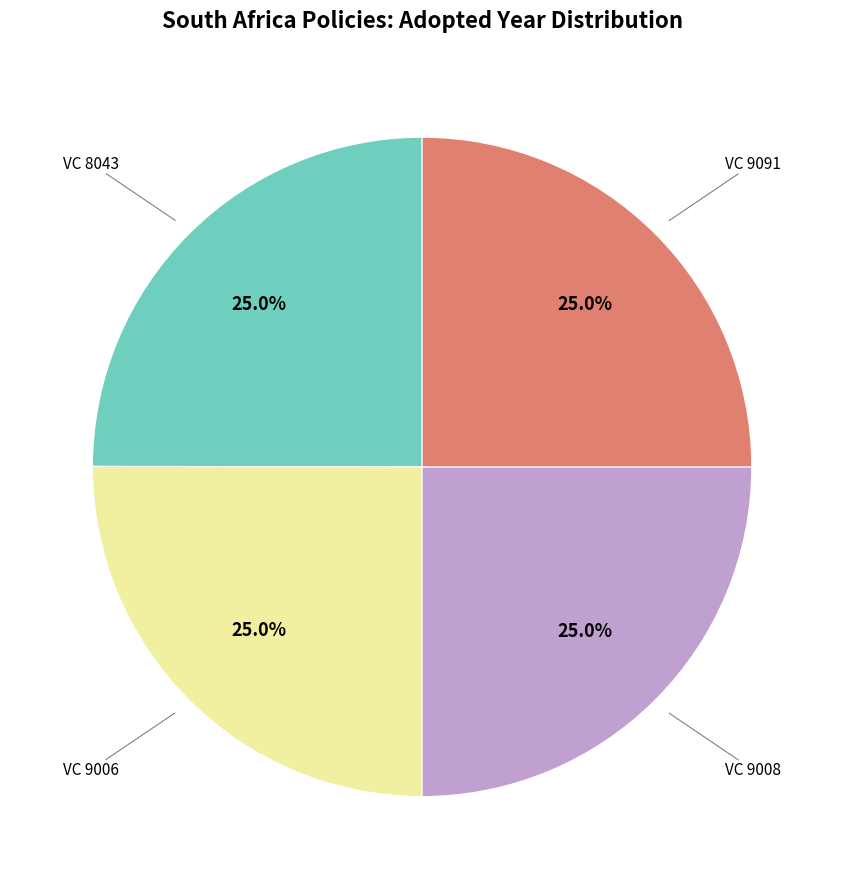

Does any single category account for the majority?

No